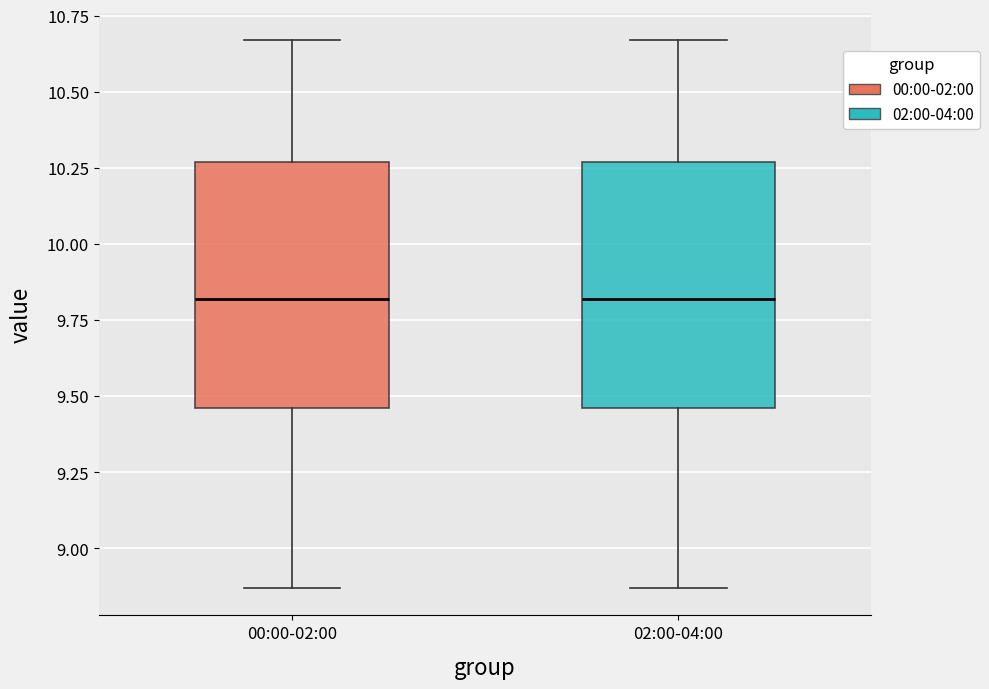

Where does the lower whisker of the box for 02:00-04:00 end on the y-axis? The values are not printed on the chart, so give them approximately, as read against the axis.

8.85